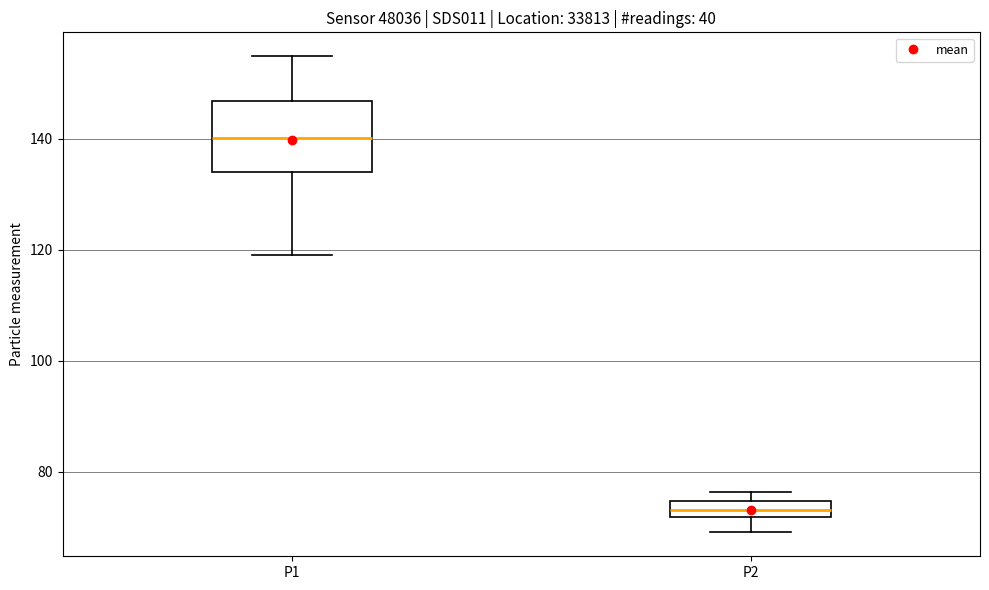

Which box has the highest median line?

P1